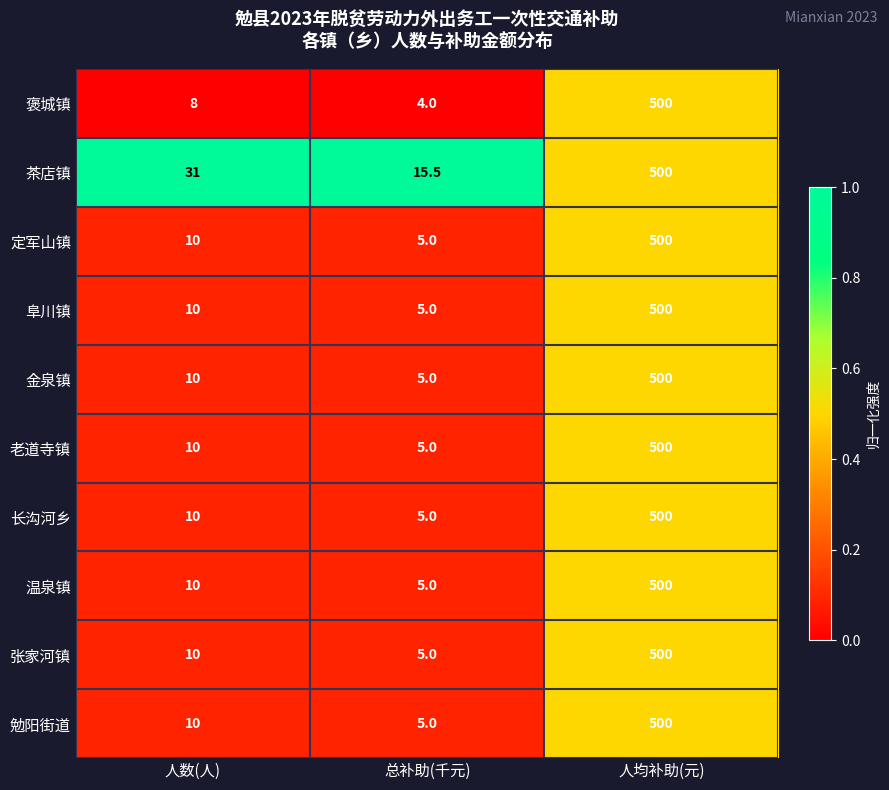

What is the total value across all series at 人均补助(元)?

5000.0